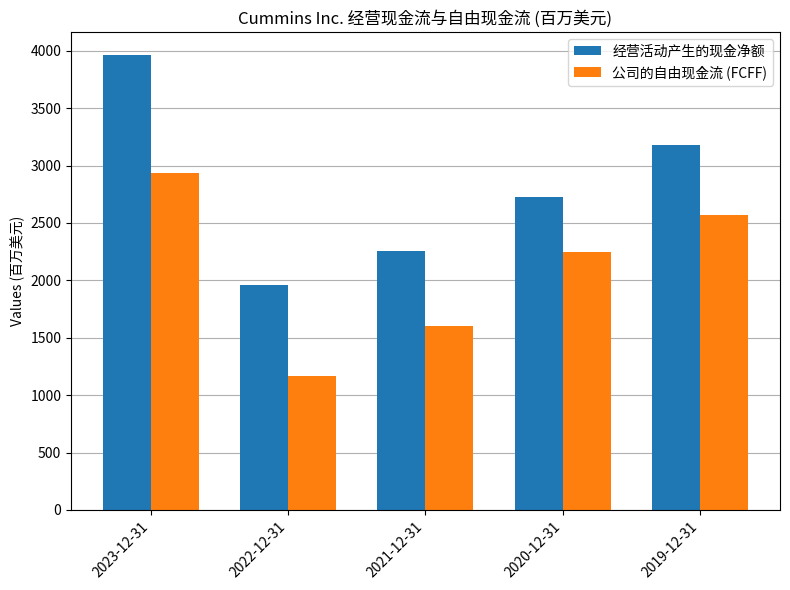

List the series in order of their overall mean, highest first.

经营活动产生的现金净额, 公司的自由现金流 (FCFF)